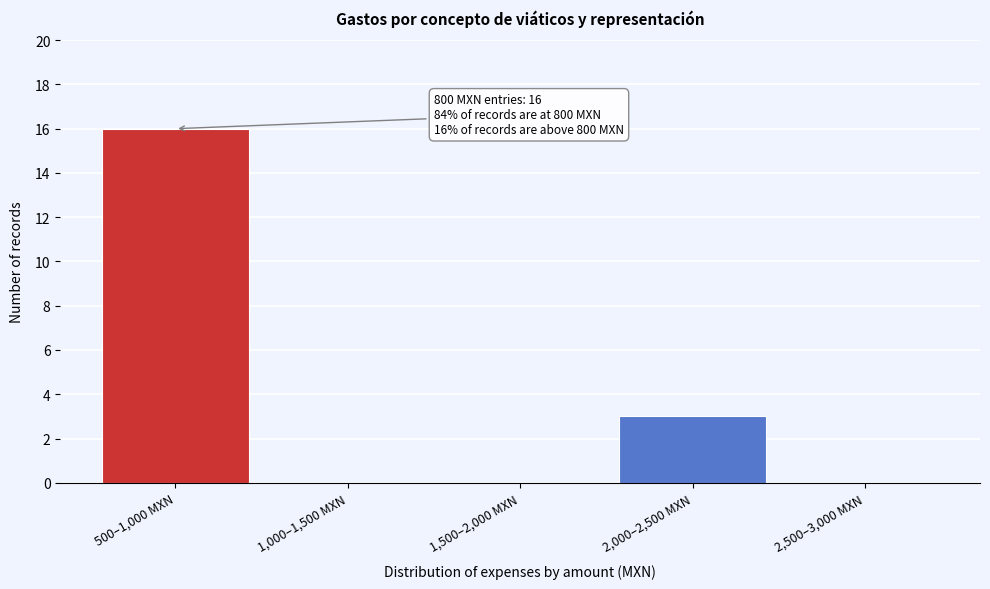

Reading left to right, transcribe all the data shown in this chart.

500–1,000 MXN=16	1,000–1,500 MXN=0	1,500–2,000 MXN=0	2,000–2,500 MXN=3	2,500–3,000 MXN=0